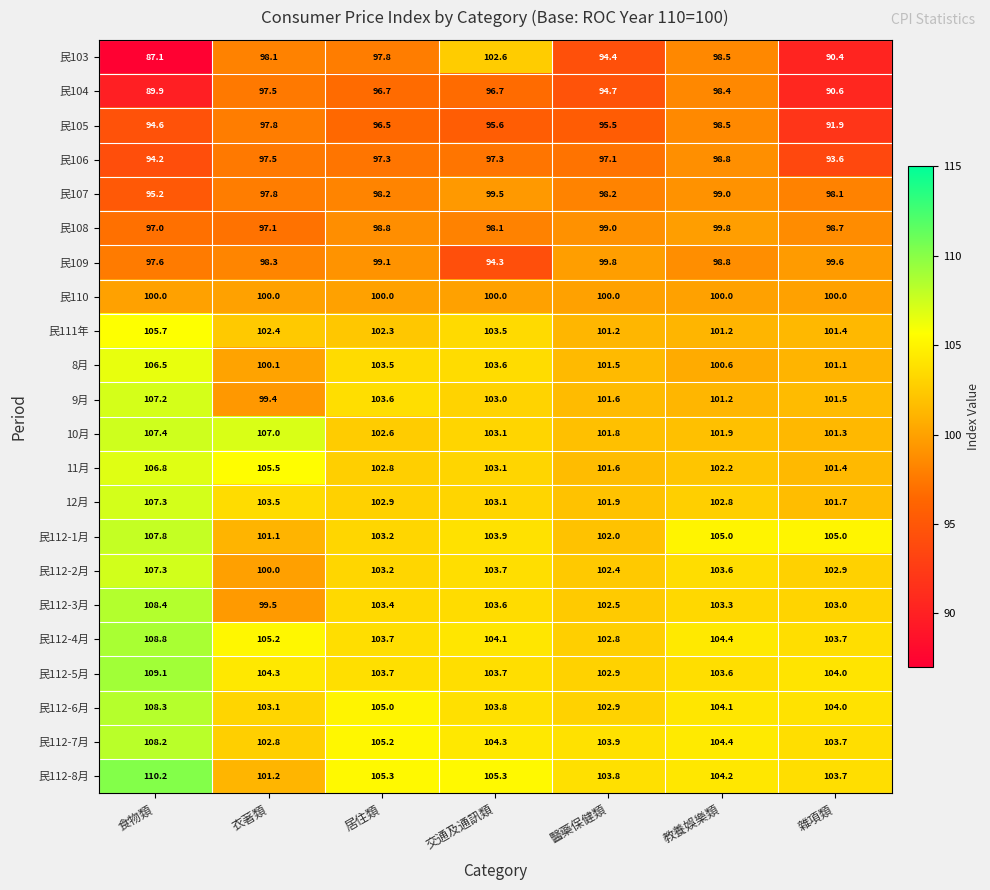

Which series has the largest range (max minus min)?

民103